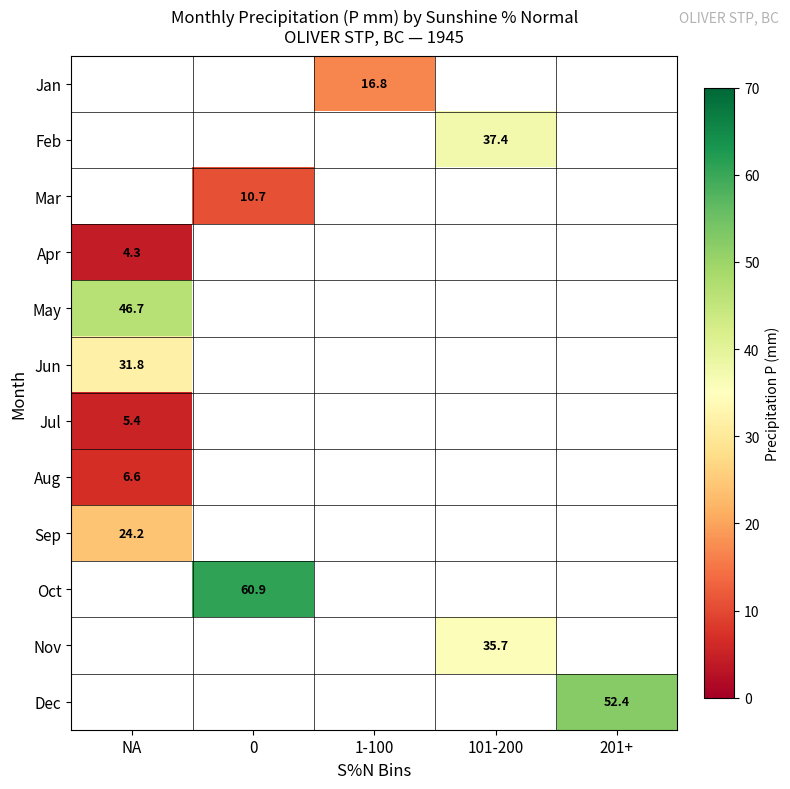

True or false: Sep has a value of 42.6 at NA.

False